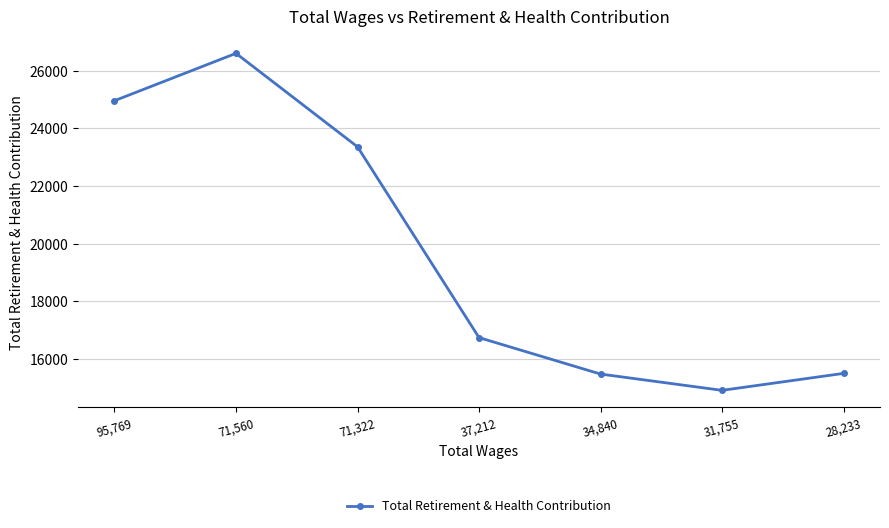

Where is the data nearest to the value 20760?

71,322